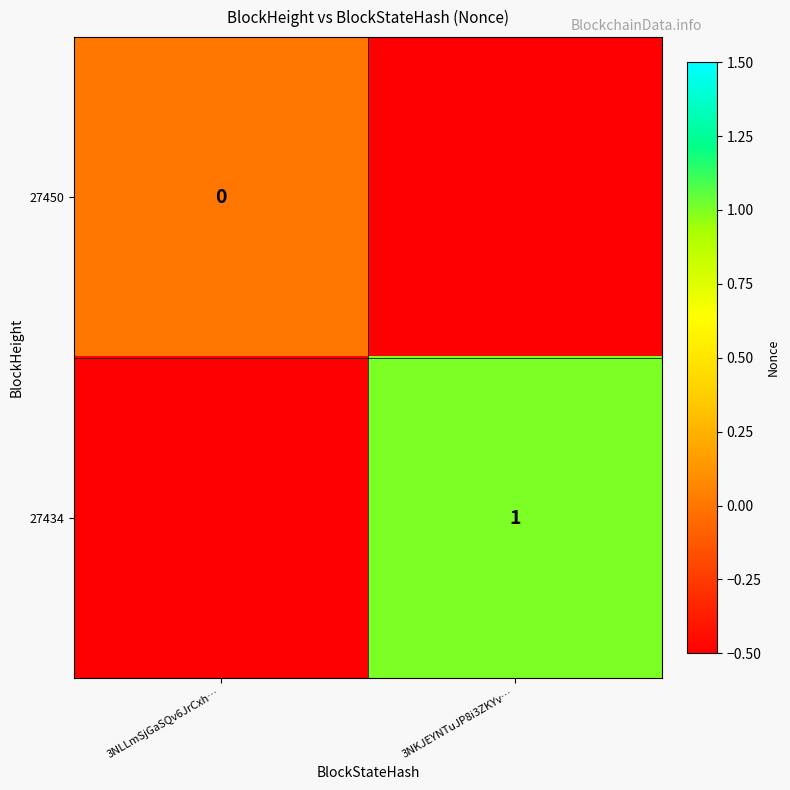

What is the maximum value shown in the chart?

1.0